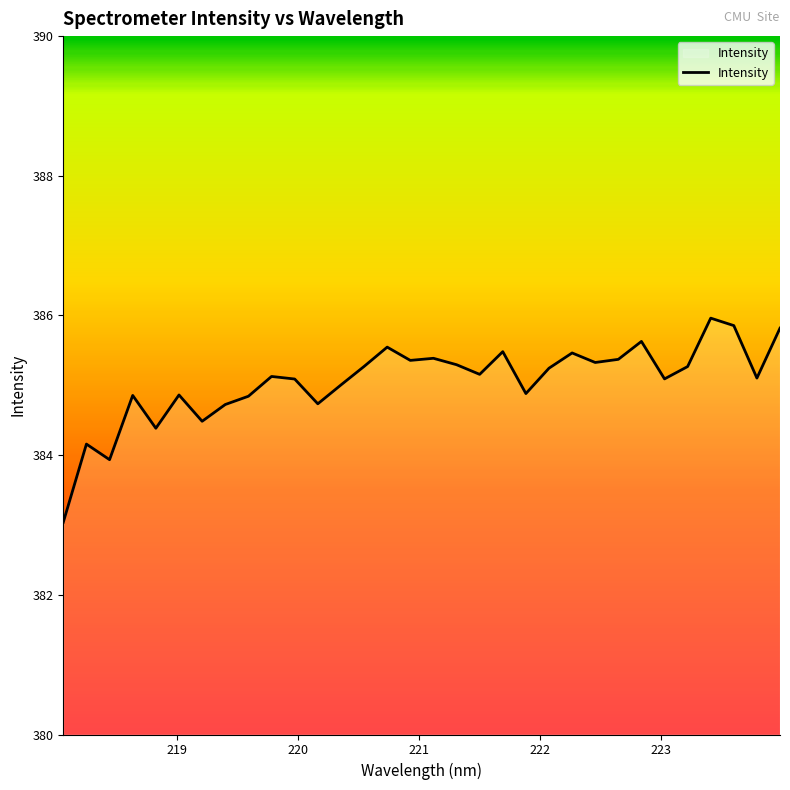

What is the greatest value displayed?

386.0